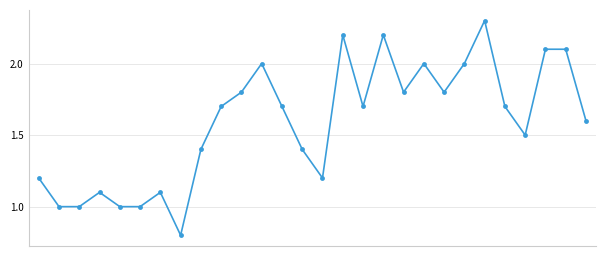

What is the difference between the maximum and second lowest values?

1.3